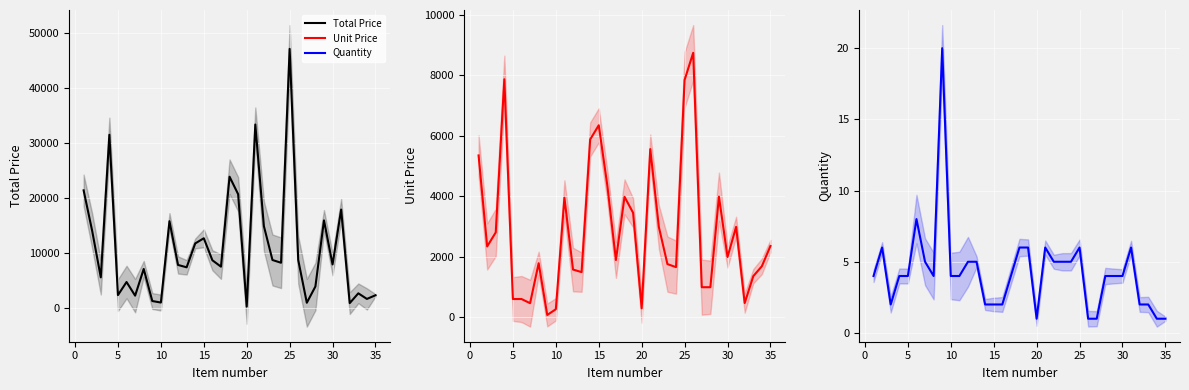

How many data points in Quantity are less than 4?

11